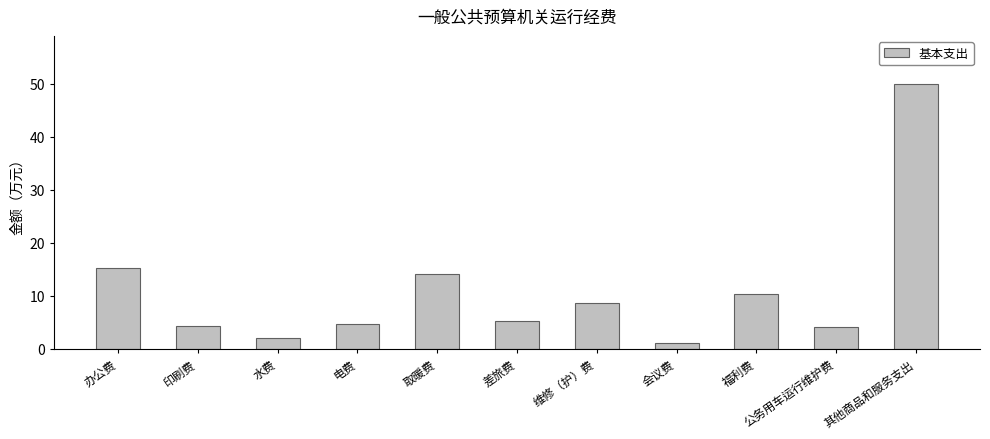

What is the greatest value displayed?

50.0